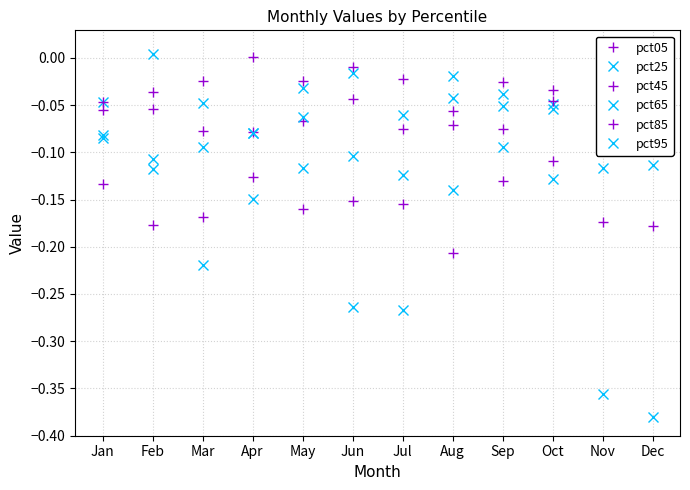

At which label is pct05 closest to 0?

Apr